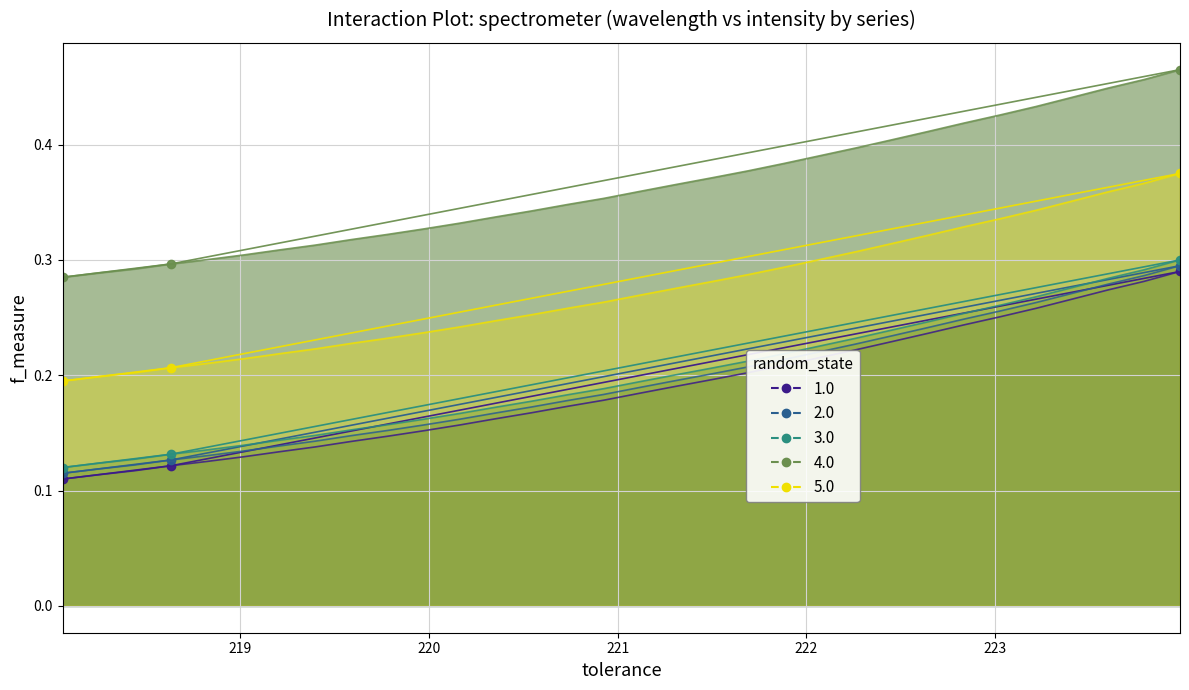

The value at 218.0596 is 0.1. True or false?

True